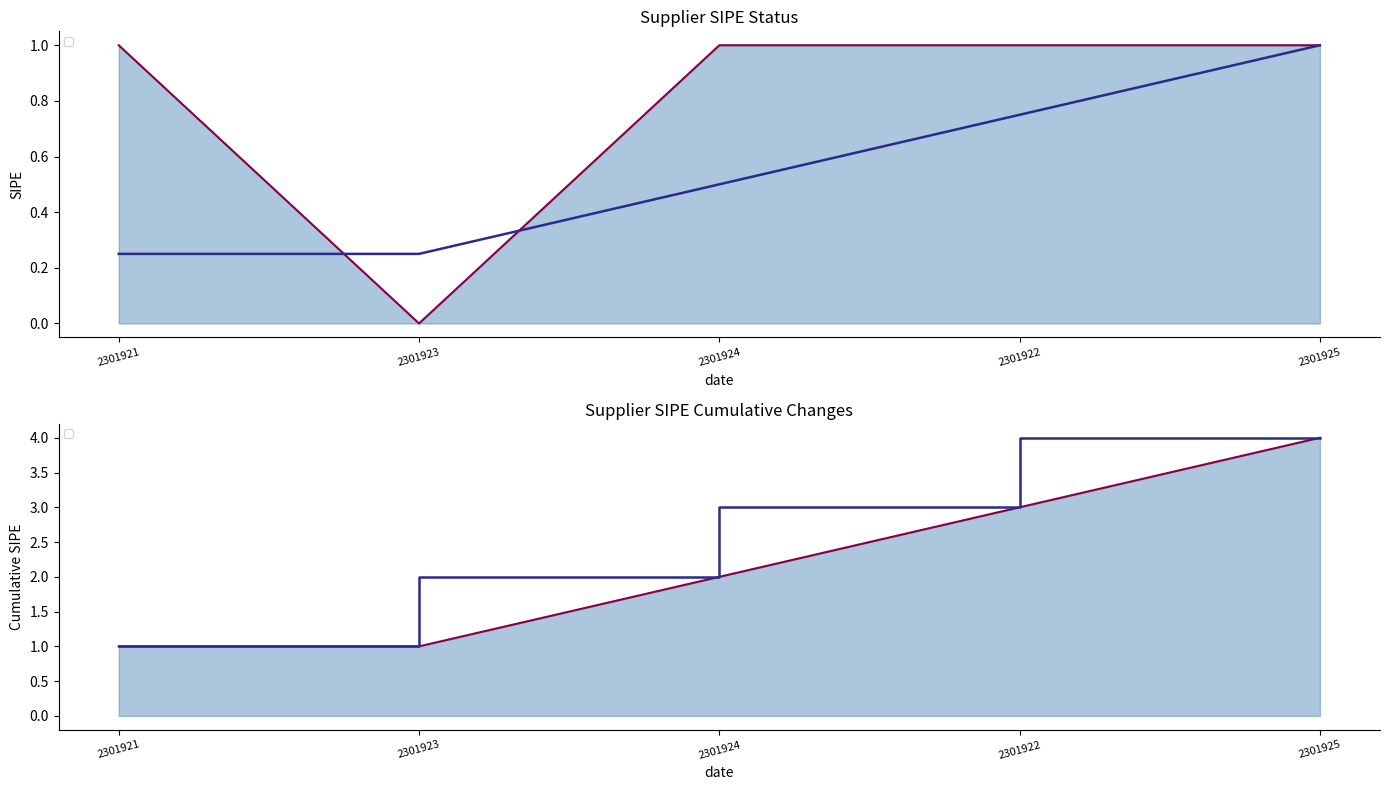

What is the average value?

1